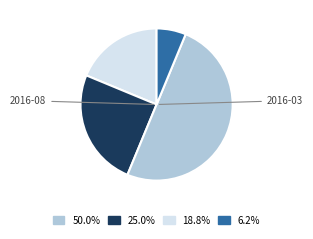

Combined, do 50.0% and 18.8% account for over 50%?

Yes